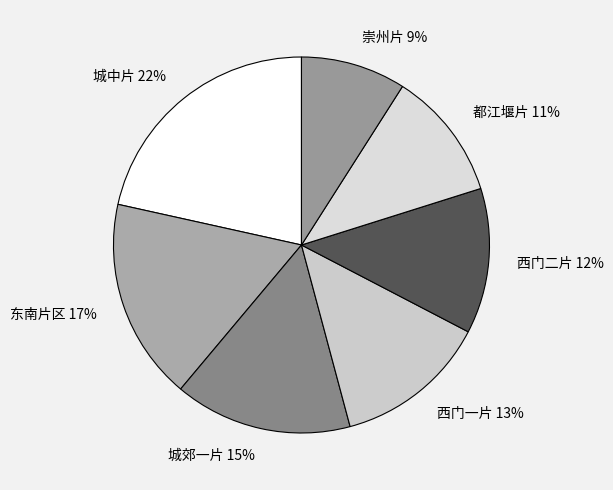

Does any single category account for the majority?

No